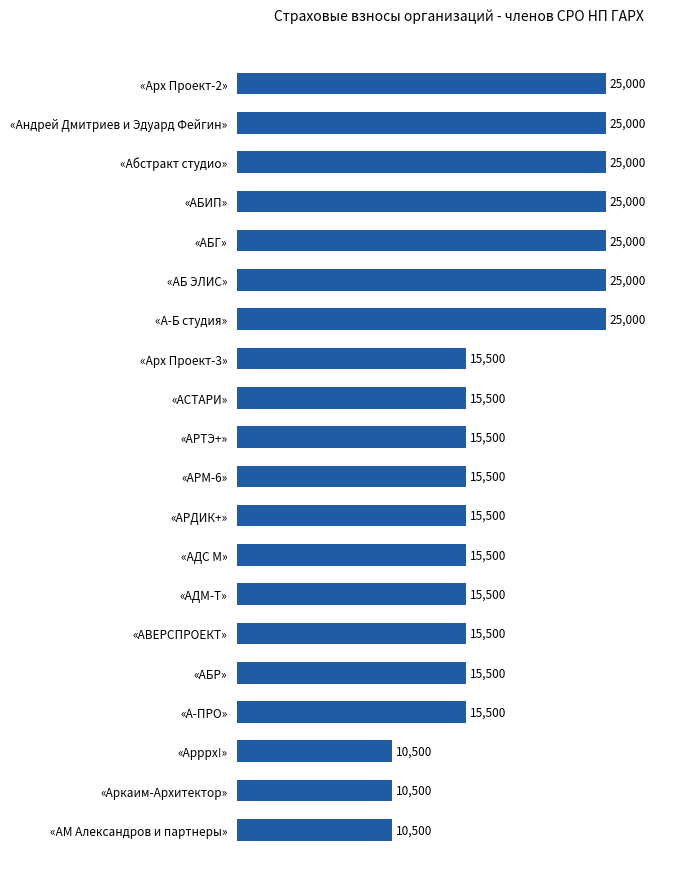

Read the value at «АВЕРСПРОЕКТ».

15500